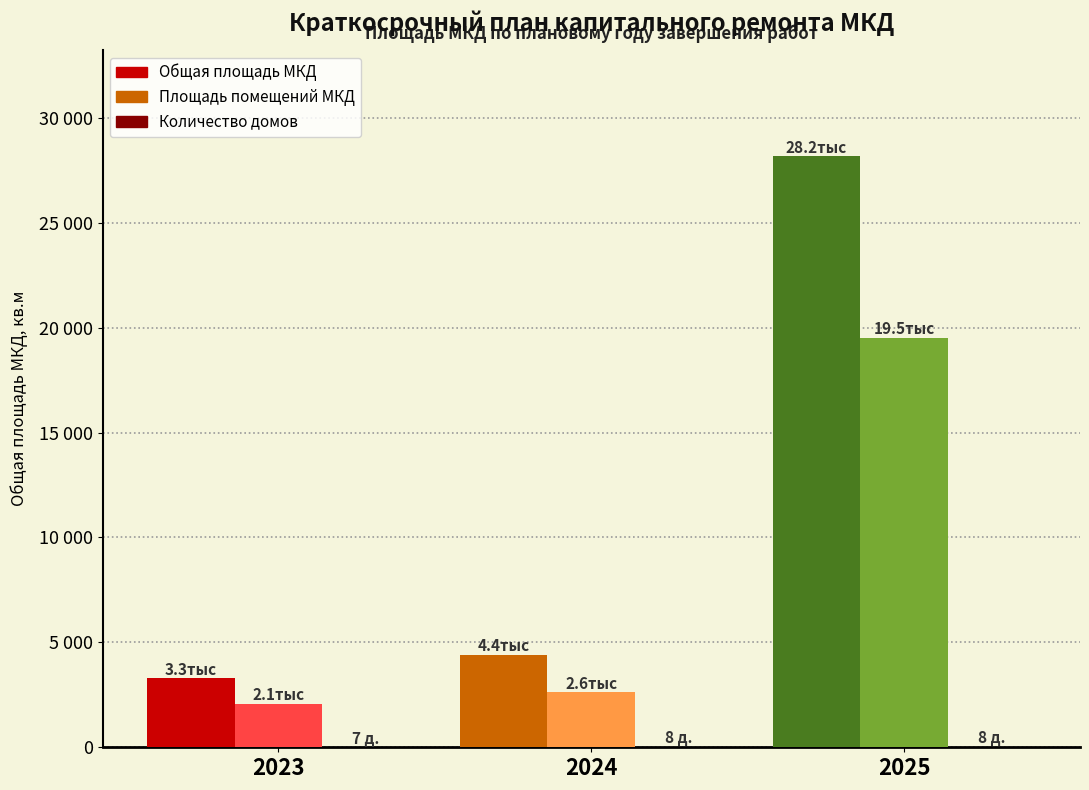

True or false: Общая площадь МКД has a value of 4414.9 at 2024.

True